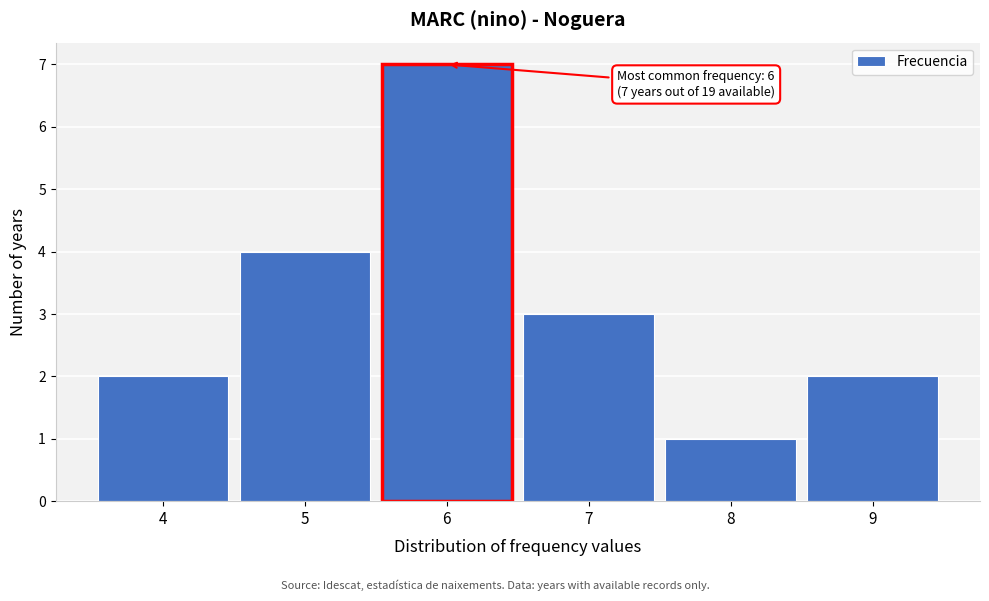

Reading left to right, transcribe all the data shown in this chart.

2	4	7	3	1	2